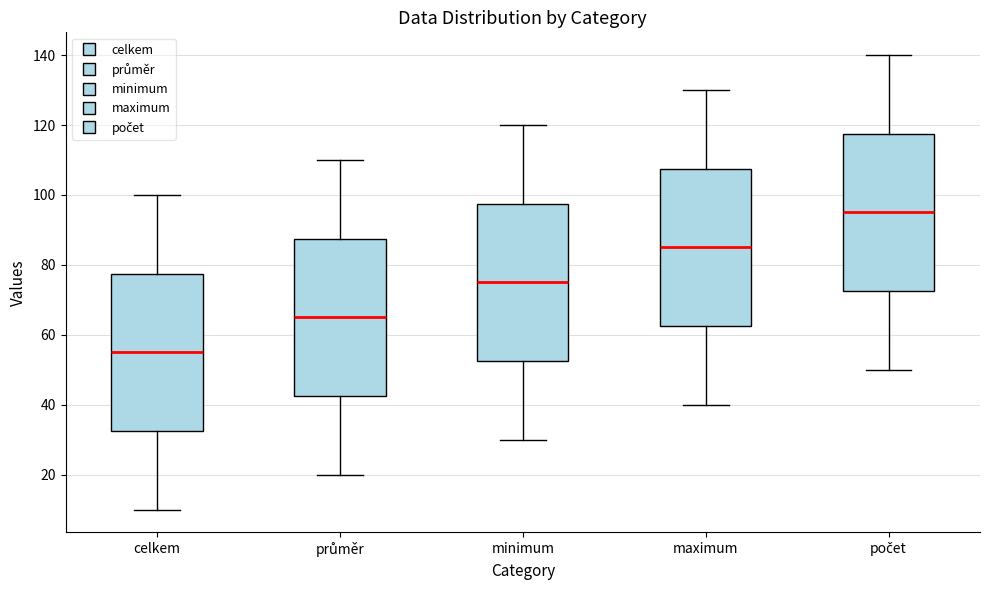

Reading left to right, read every box against the y-axis: the position of its median line, the range the box covers, and the ends of its whiskers. The values are not printed on the chart, so give them approximately, as read against the axis.

celkem: median 56, box 32 to 78, whiskers 10 to 100
průměr: median 66, box 42 to 88, whiskers 20 to 110
minimum: median 76, box 52 to 98, whiskers 30 to 120
maximum: median 86, box 62 to 108, whiskers 40 to 130
počet: median 96, box 72 to 118, whiskers 50 to 140